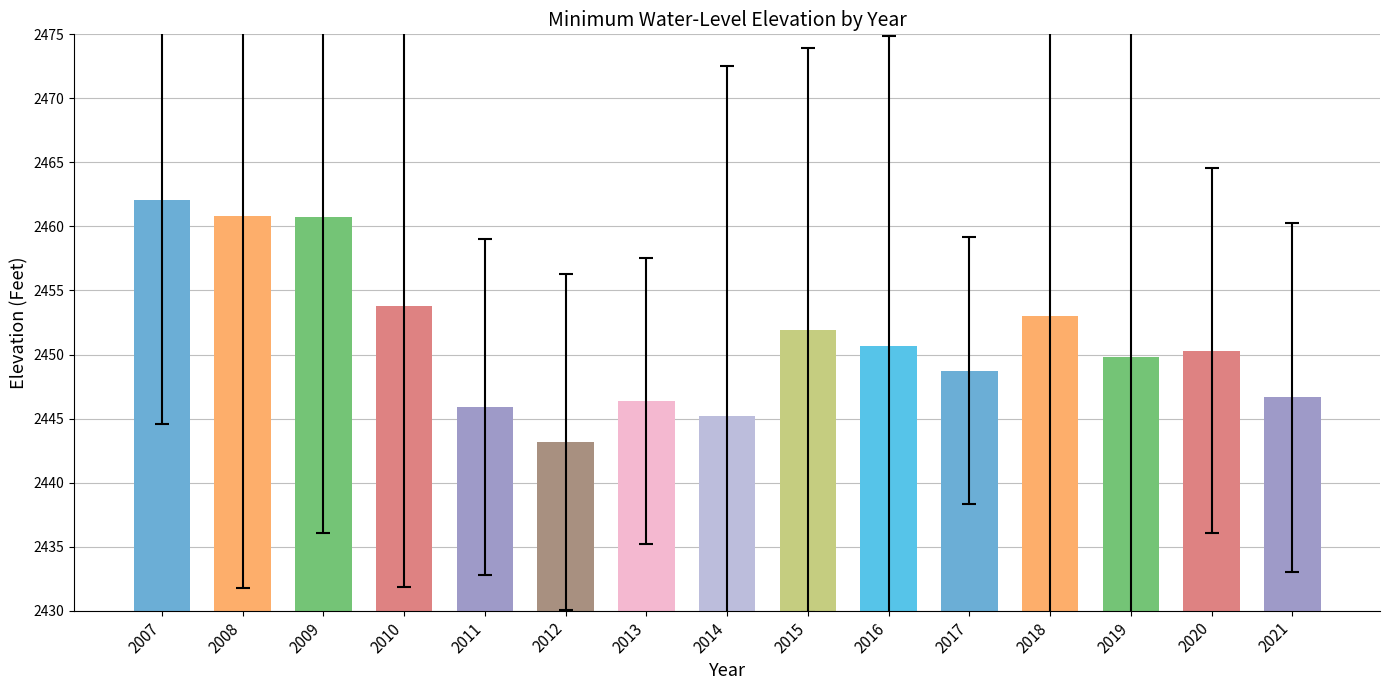

What is the difference between the maximum and minimum values?

18.9